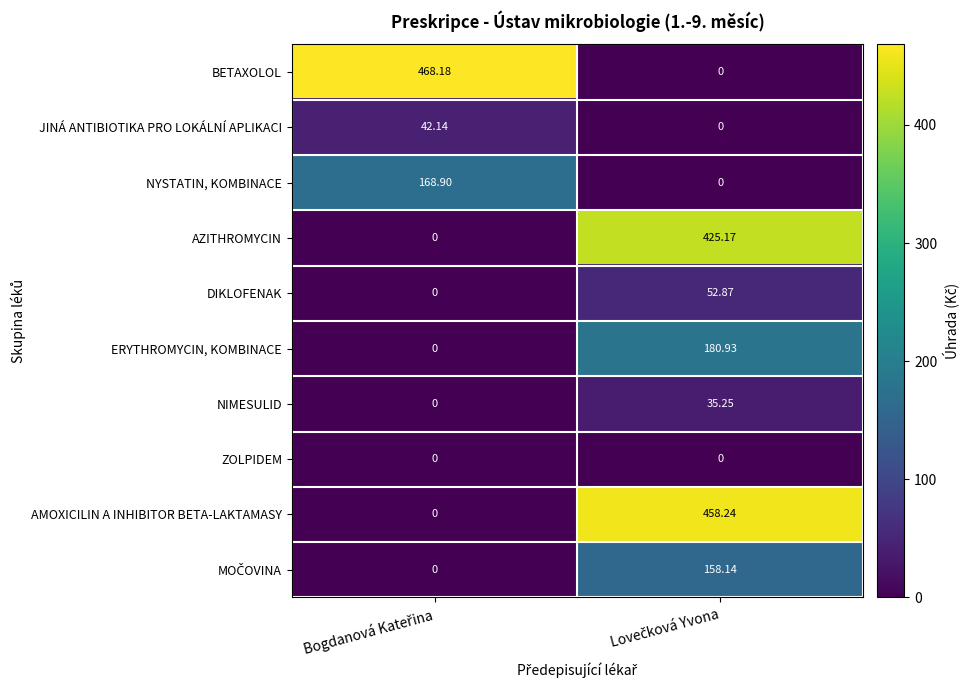

Which series has the largest range (max minus min)?

BETAXOLOL